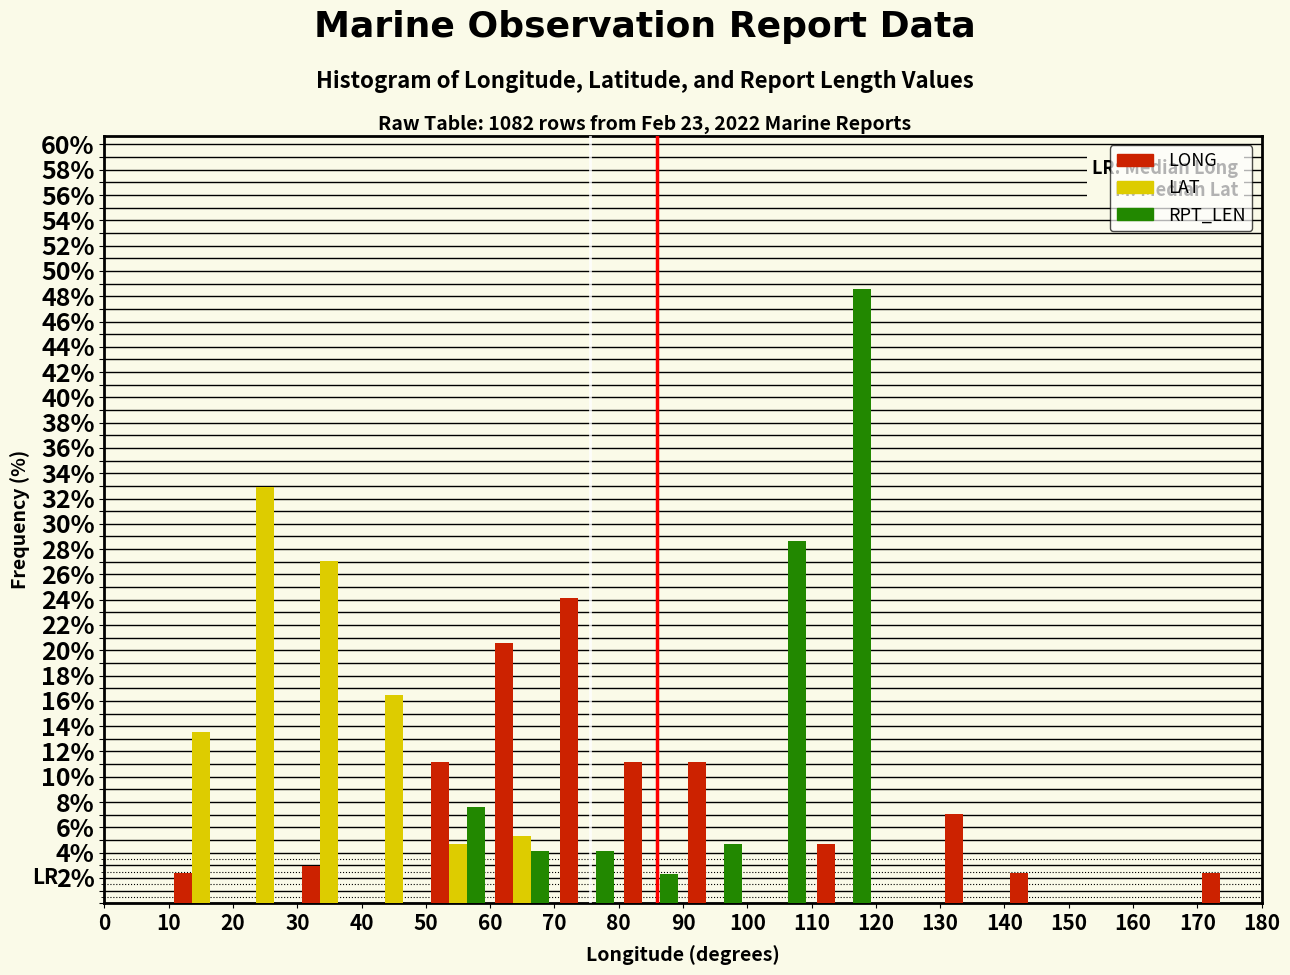

Reading left to right, transcribe this chart: for each range on the x-axis, give the height of each series' bar. The values are not printed on the chart, so give them approximately, as read against the axis.

0 to 10: LONG=0	LAT=0	RPT_LEN=0
10 to 20: LONG=2.4	LAT=13.6	RPT_LEN=0
20 to 30: LONG=0	LAT=33.0	RPT_LEN=0
30 to 40: LONG=3.0	LAT=27.0	RPT_LEN=0
40 to 50: LONG=0	LAT=16.4	RPT_LEN=0
50 to 60: LONG=11.2	LAT=4.8	RPT_LEN=7.6
60 to 70: LONG=20.6	LAT=5.2	RPT_LEN=4.0
70 to 80: LONG=24.2	LAT=0	RPT_LEN=4.0
80 to 90: LONG=11.2	LAT=0	RPT_LEN=2.4
90 to 100: LONG=11.2	LAT=0	RPT_LEN=4.6
100 to 110: LONG=0	LAT=0	RPT_LEN=28.6
110 to 120: LONG=4.8	LAT=0	RPT_LEN=48.6
120 to 130: LONG=0	LAT=0	RPT_LEN=0
130 to 140: LONG=7.0	LAT=0	RPT_LEN=0
140 to 150: LONG=2.4	LAT=0	RPT_LEN=0
150 to 160: LONG=0	LAT=0	RPT_LEN=0
160 to 170: LONG=0	LAT=0	RPT_LEN=0
170 to 180: LONG=2.4	LAT=0	RPT_LEN=0